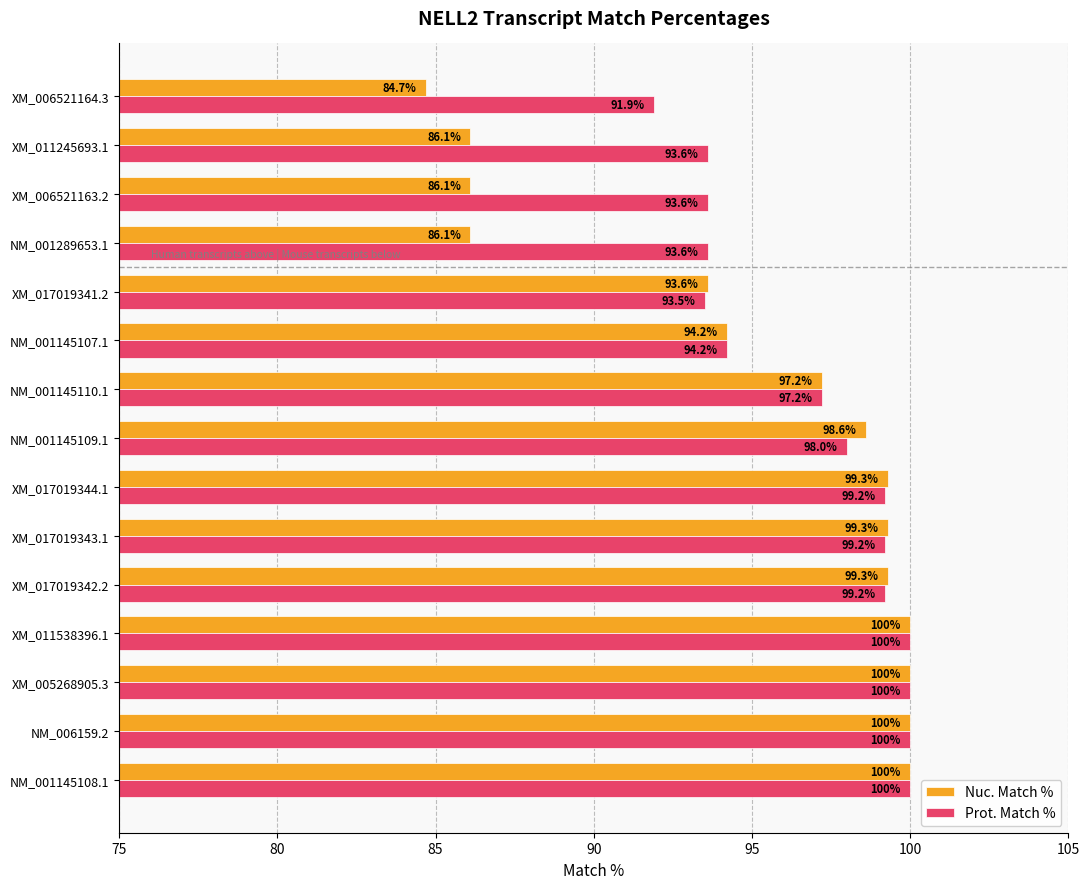

What is the difference between the second highest and minimum values in the Prot. Match % series?

8.1